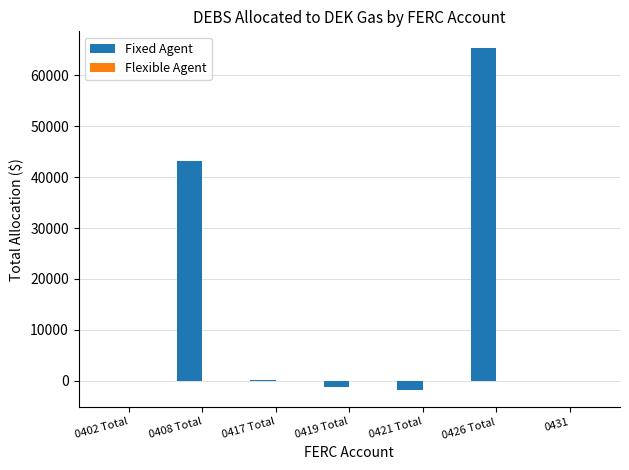

Are the bars horizontal?

No